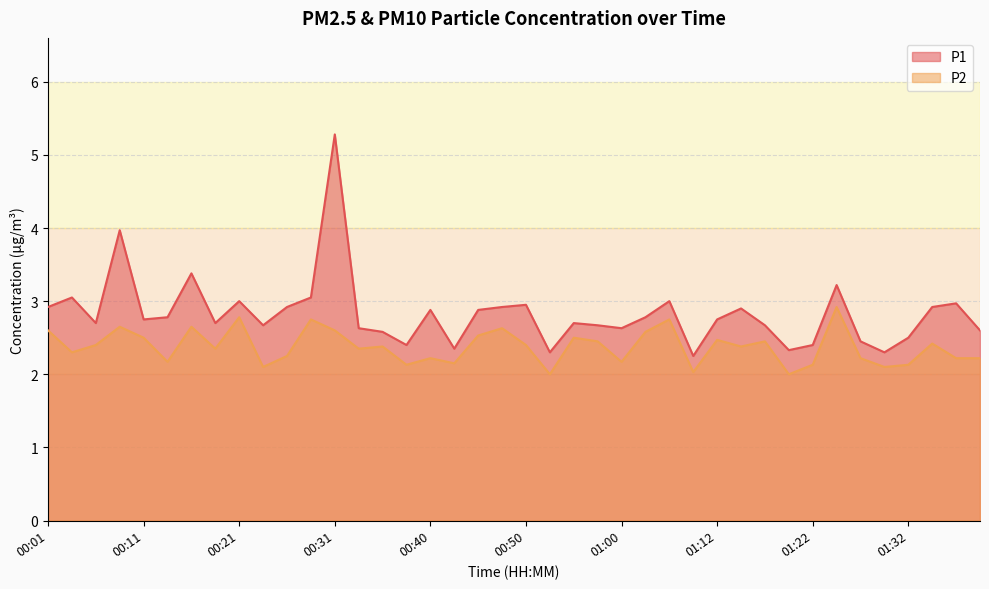

Which category has the lowest value in the P2 series?

00:53